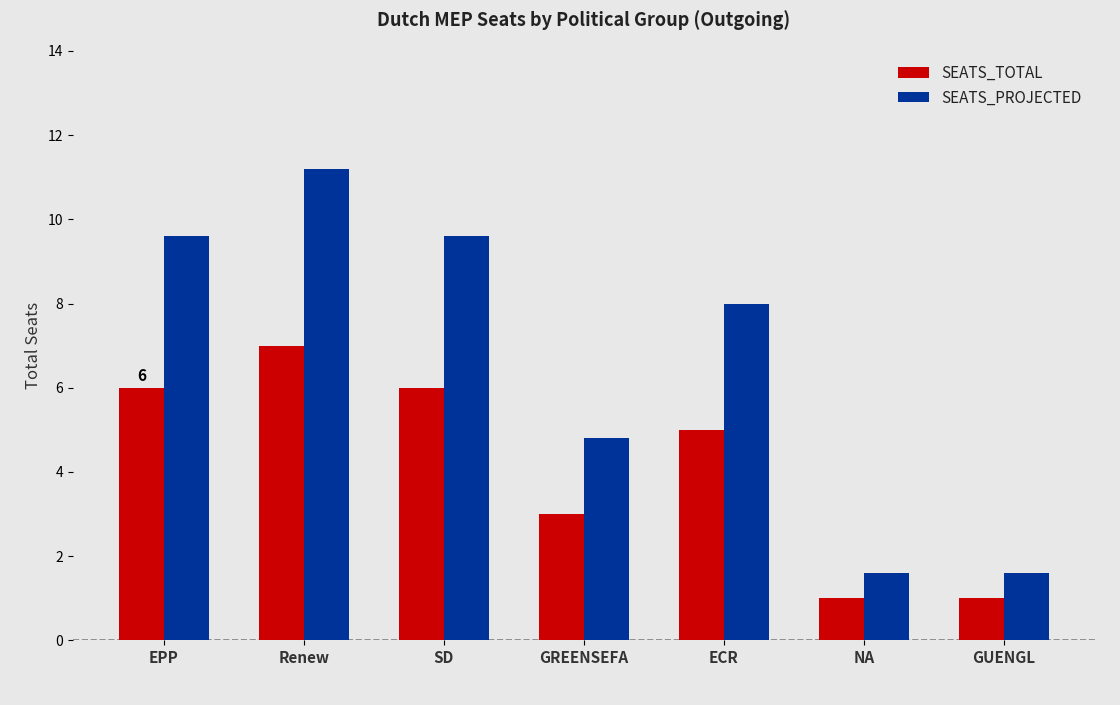

Rank the series by their maximum value, from lowest to highest.

SEATS_TOTAL, SEATS_PROJECTED